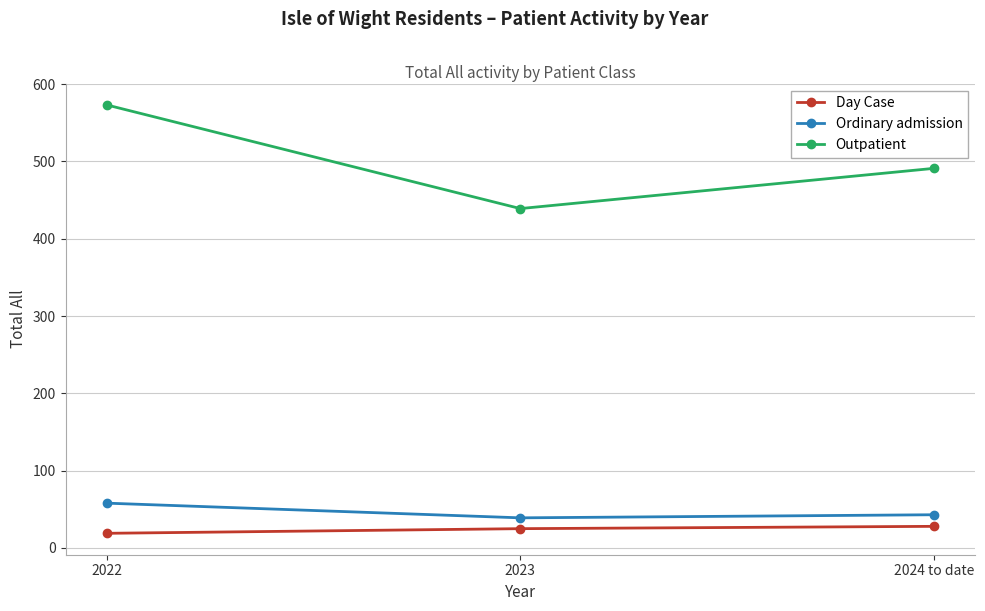

The value of Day Case at 2023 is 25. True or false?

True